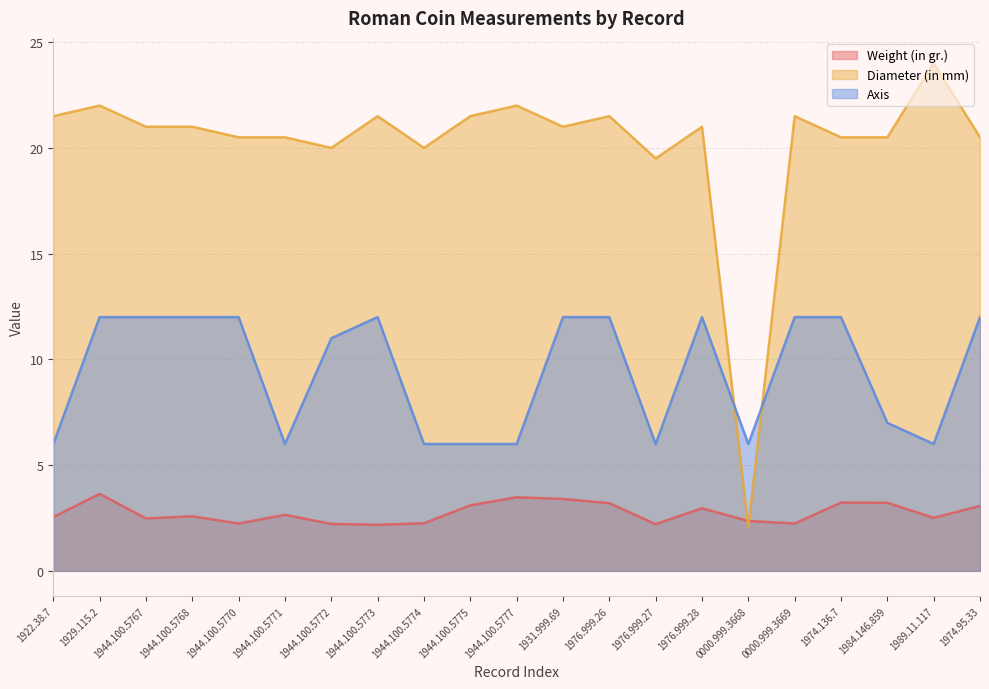

Reading left to right, transcribe all the data shown in this chart.

Weight (in gr.): 1922.38.7=2.5	1929.115.2=3.6	1944.100.5767=2.5	1944.100.5768=2.6	1944.100.5770=2.2	1944.100.5771=2.6	1944.100.5772=2.2	1944.100.5773=2.2	1944.100.5774=2.2	1944.100.5775=3.1	1944.100.5777=3.5	1931.999.69=3.4	1976.999.26=3.2	1976.999.27=2.2	1976.999.28=3.0	0000.999.3668=2.4	0000.999.3669=2.2	1974.136.7=3.2	1984.146.859=3.2	1989.11.117=2.5	1974.95.33=3.1
Diameter (in mm): 1922.38.7=21.5	1929.115.2=22.0	1944.100.5767=21.0	1944.100.5768=21.0	1944.100.5770=20.5	1944.100.5771=20.5	1944.100.5772=20.0	1944.100.5773=21.5	1944.100.5774=20.0	1944.100.5775=21.5	1944.100.5777=22.0	1931.999.69=21.0	1976.999.26=21.5	1976.999.27=19.5	1976.999.28=21.0	0000.999.3668=2.0	0000.999.3669=21.5	1974.136.7=20.5	1984.146.859=20.5	1989.11.117=24.0	1974.95.33=20.5
Axis: 1922.38.7=6.0	1929.115.2=12.0	1944.100.5767=12.0	1944.100.5768=12.0	1944.100.5770=12.0	1944.100.5771=6.0	1944.100.5772=11.0	1944.100.5773=12.0	1944.100.5774=6.0	1944.100.5775=6.0	1944.100.5777=6.0	1931.999.69=12.0	1976.999.26=12.0	1976.999.27=6.0	1976.999.28=12.0	0000.999.3668=6.0	0000.999.3669=12.0	1974.136.7=12.0	1984.146.859=7.0	1989.11.117=6.0	1974.95.33=12.0